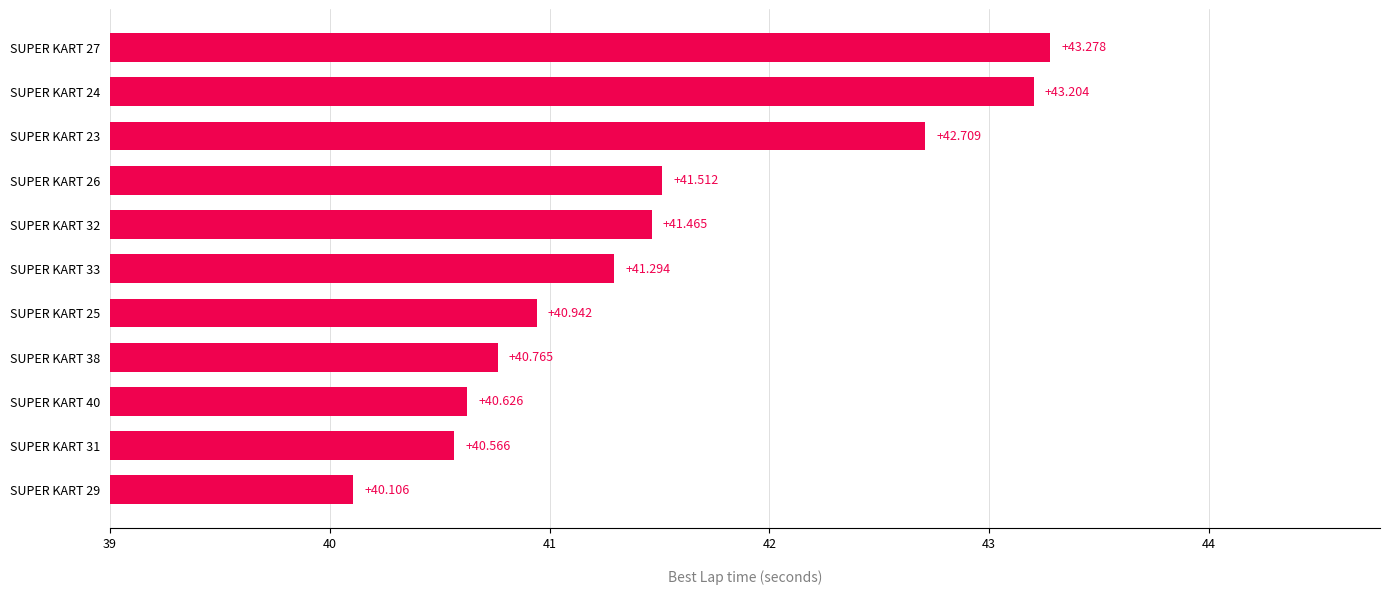

Count the number of data series in this chart.

1